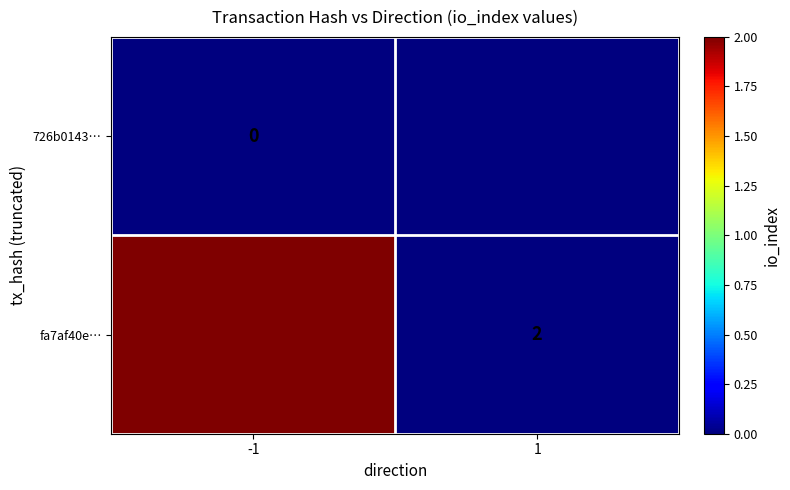

The fa7af40e… series shows 2 at 1. True or false?

True